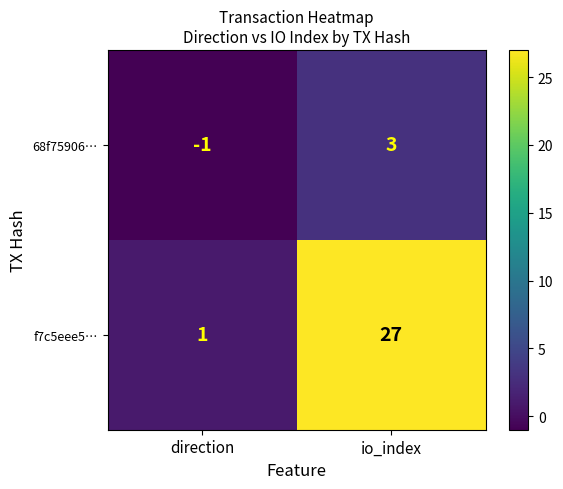

At which label is f7c5eee5… closest to 14?

direction